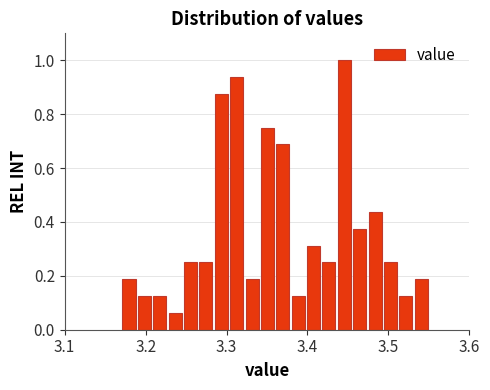

Around what value on the x-axis is the tallest bar? Give the approximate position of its centre, as read against the axis.

3.45